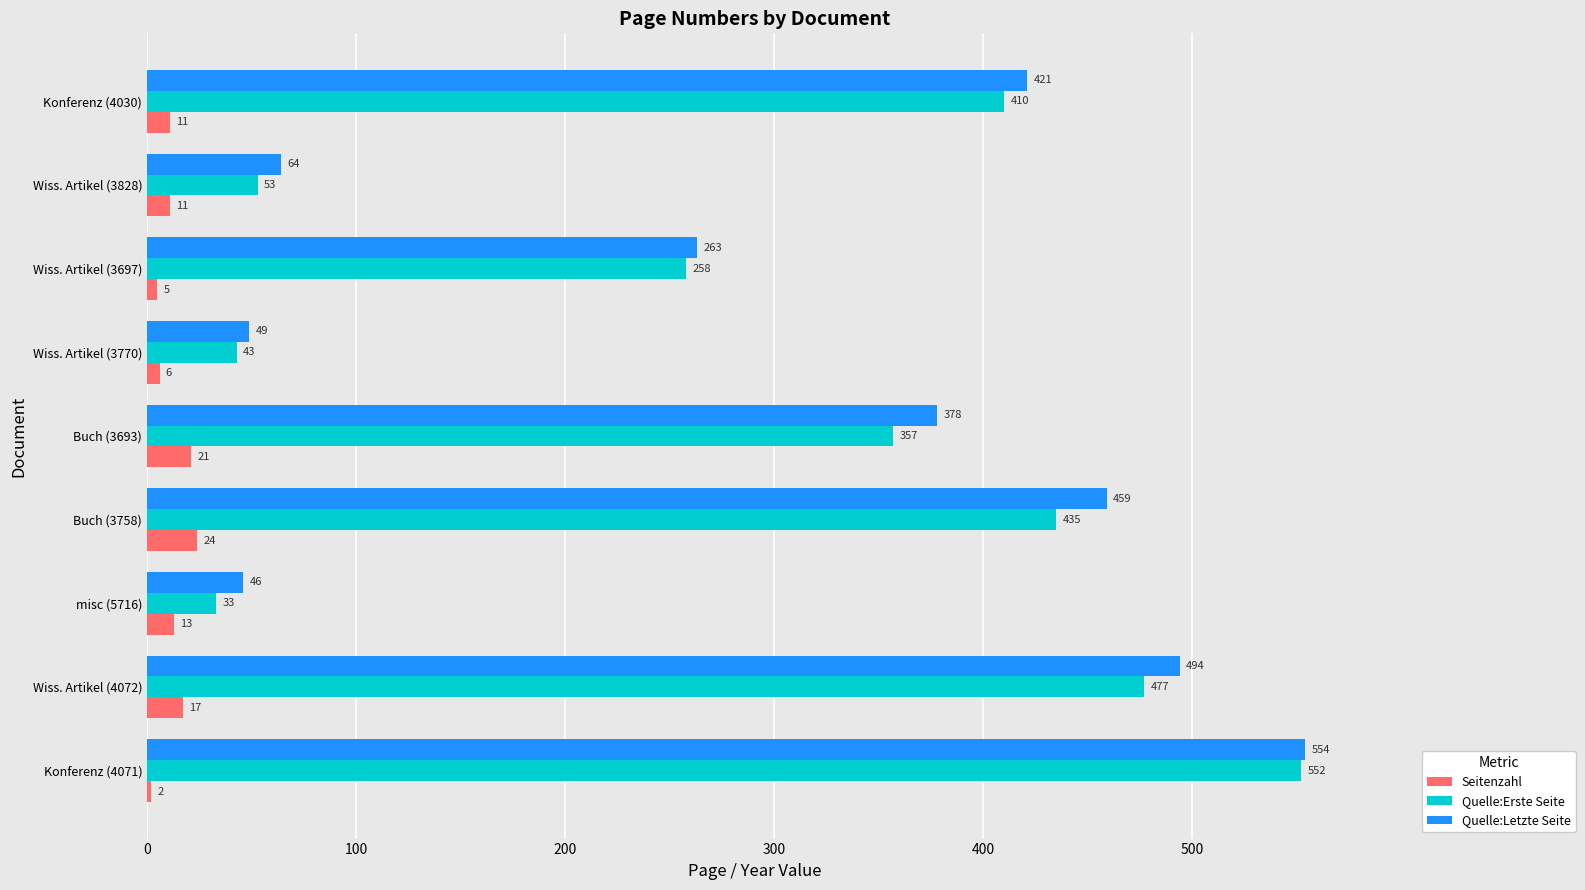

Is the value of Quelle:Letzte Seite at Wiss. Artikel (3770) greater than the value of Quelle:Erste Seite at Wiss. Artikel (4072)?

No